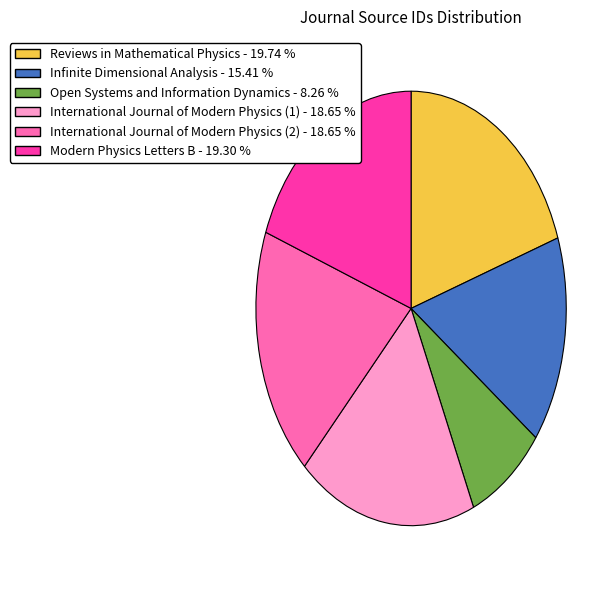

Is the sum of Reviews in Mathematical Physics - 19.74 % and Modern Physics Letters B - 19.30 % greater than half?

No